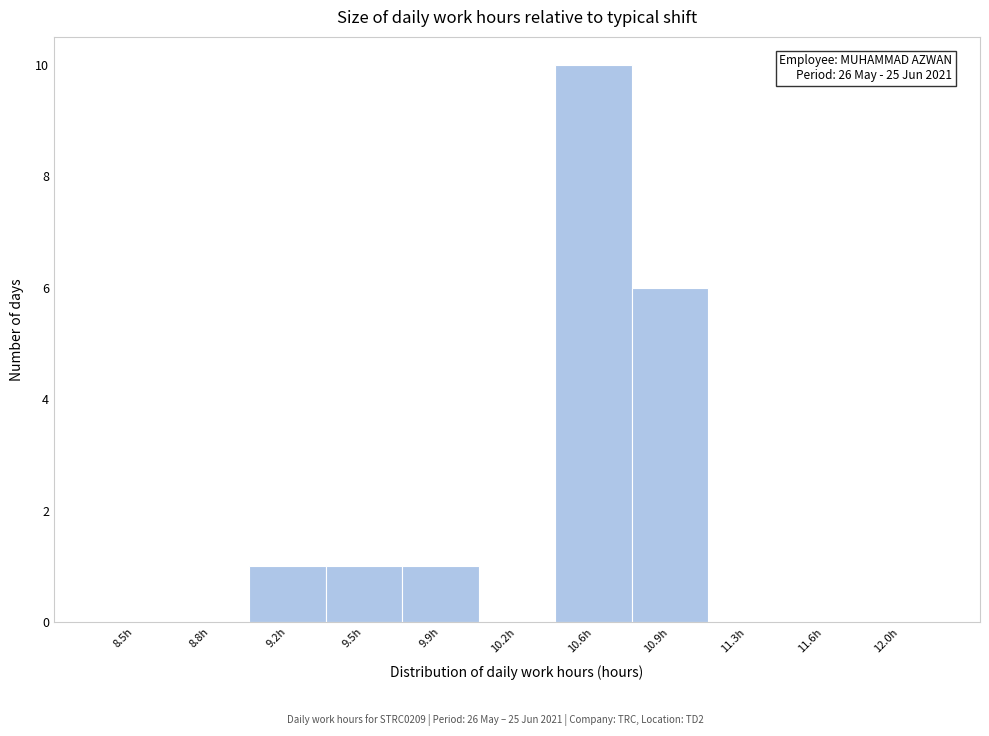

Reading left to right, extract all data points from this chart.

8.5h=0	8.8h=0	9.2h=1	9.5h=1	9.9h=1	10.2h=0	10.6h=10	10.9h=6	11.3h=0	11.6h=0	12.0h=0